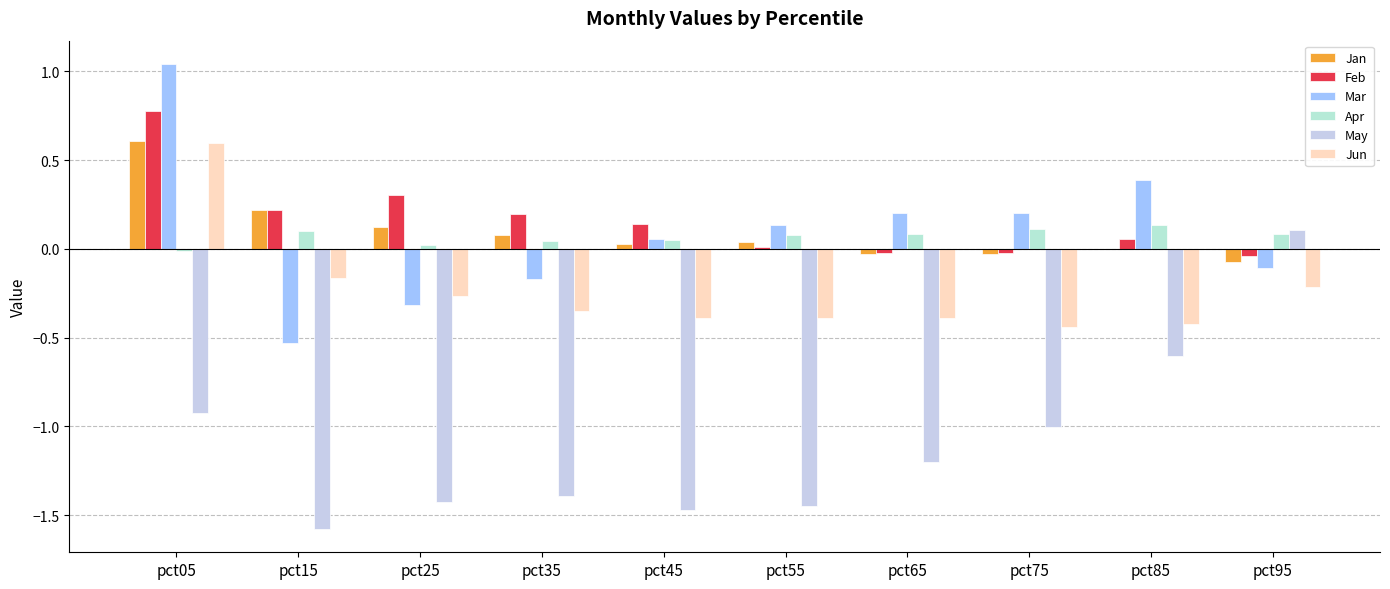

The Jun series shows -0.4 at pct75. True or false?

True